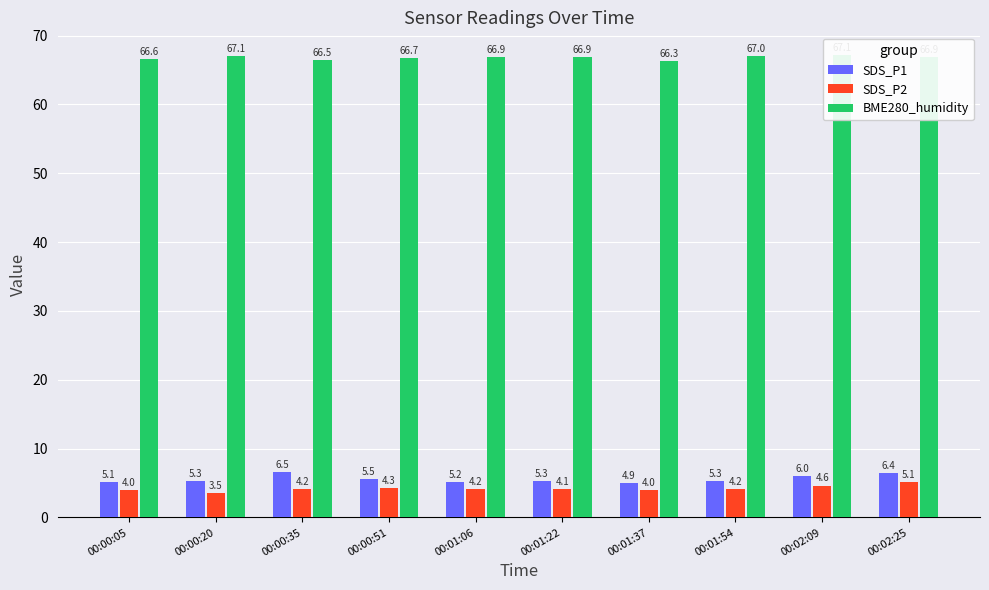

What are all the series names shown in the legend?

SDS_P1, SDS_P2, BME280_humidity